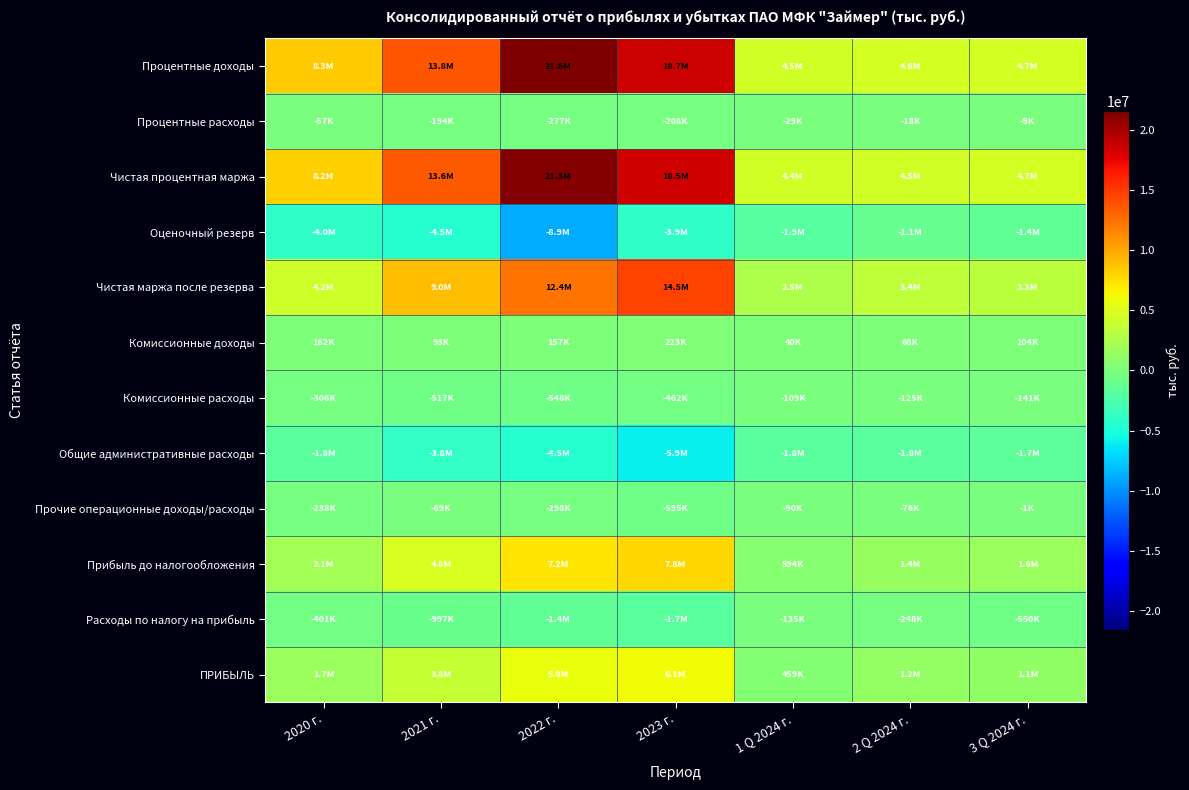

List the series in order of their peak value, lowest first.

Общие административные расходы, Оценочный резерв, Расходы по налогу на прибыль, Комиссионные расходы, Процентные расходы, Прочие операционные доходы/расходы, Комиссионные доходы, ПРИБЫЛЬ, Прибыль до налогообложения, Чистая маржа после резерва, Чистая процентная маржа, Процентные доходы